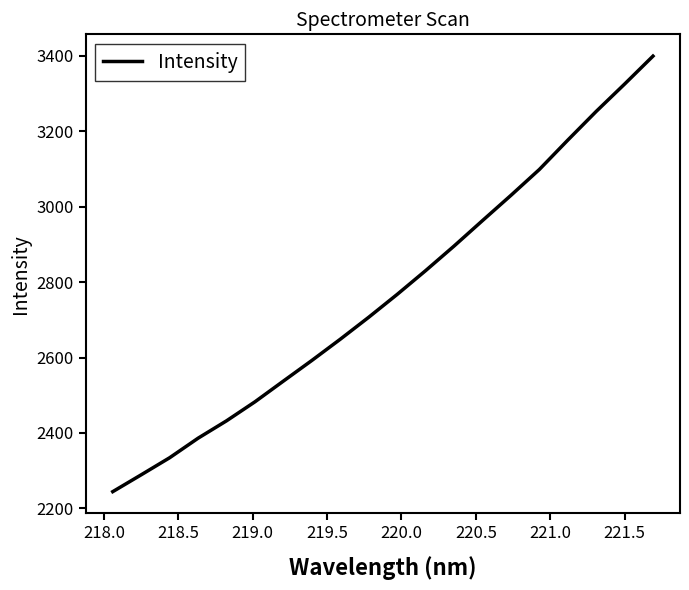

What is the maximum value shown in the chart?

3399.3